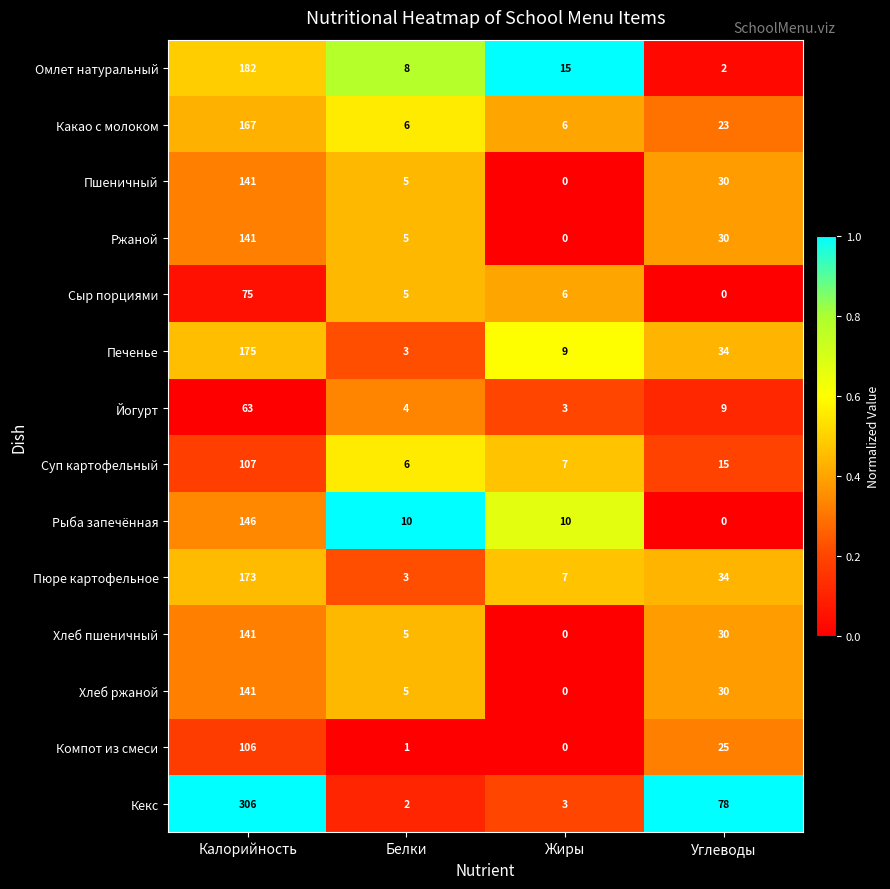

What is the difference between the Омлет натуральный values at Белки and Углеводы?

6